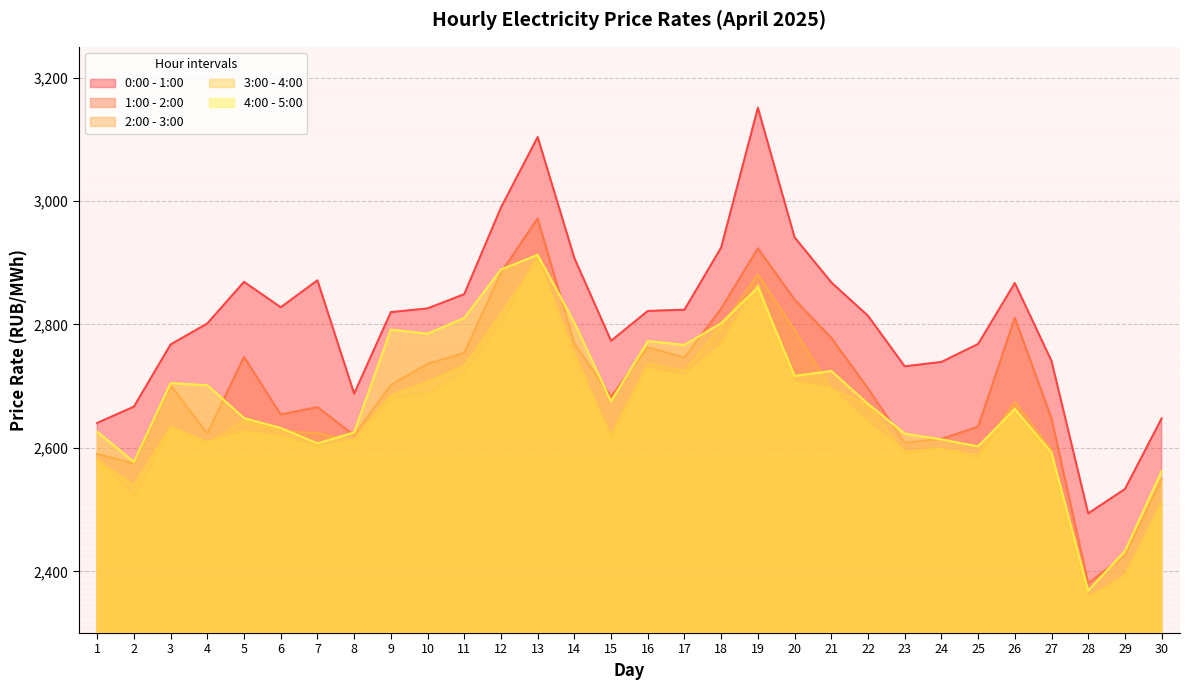

Does the chart have visible grid lines?

Yes